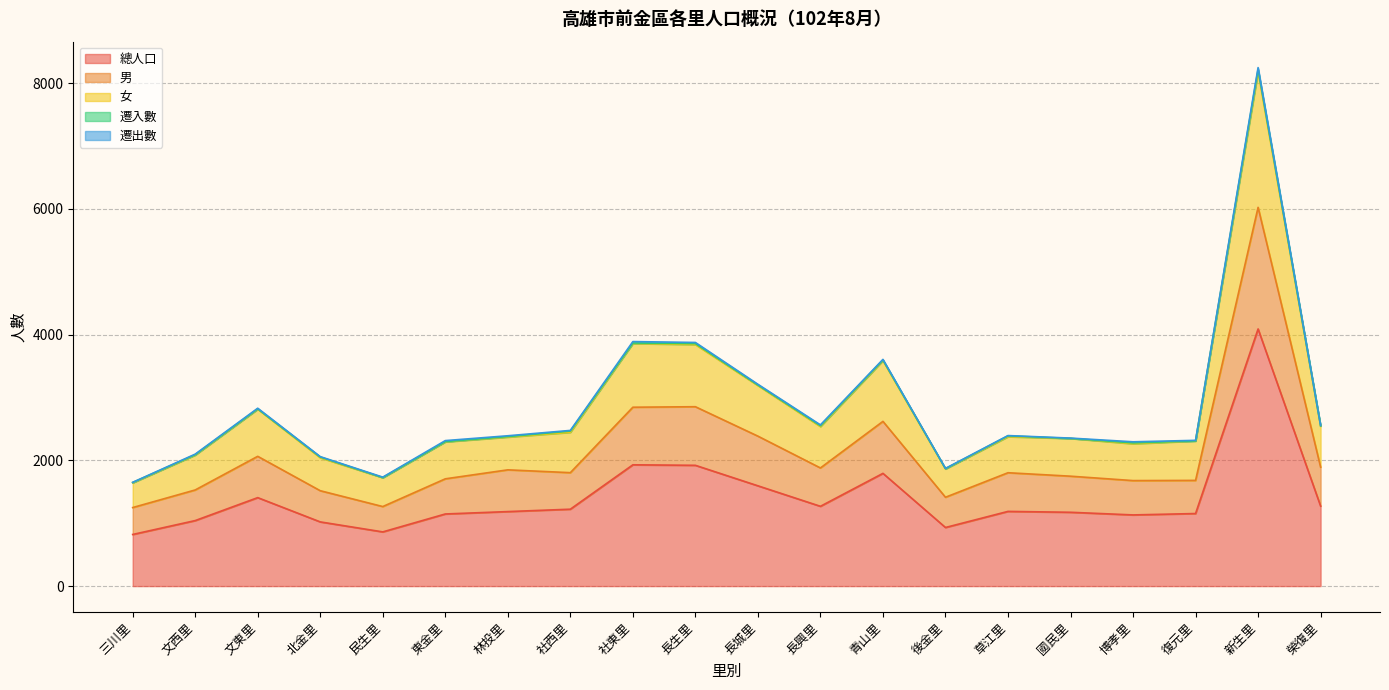

At which label is 總人口 closest to 2455?

社東里